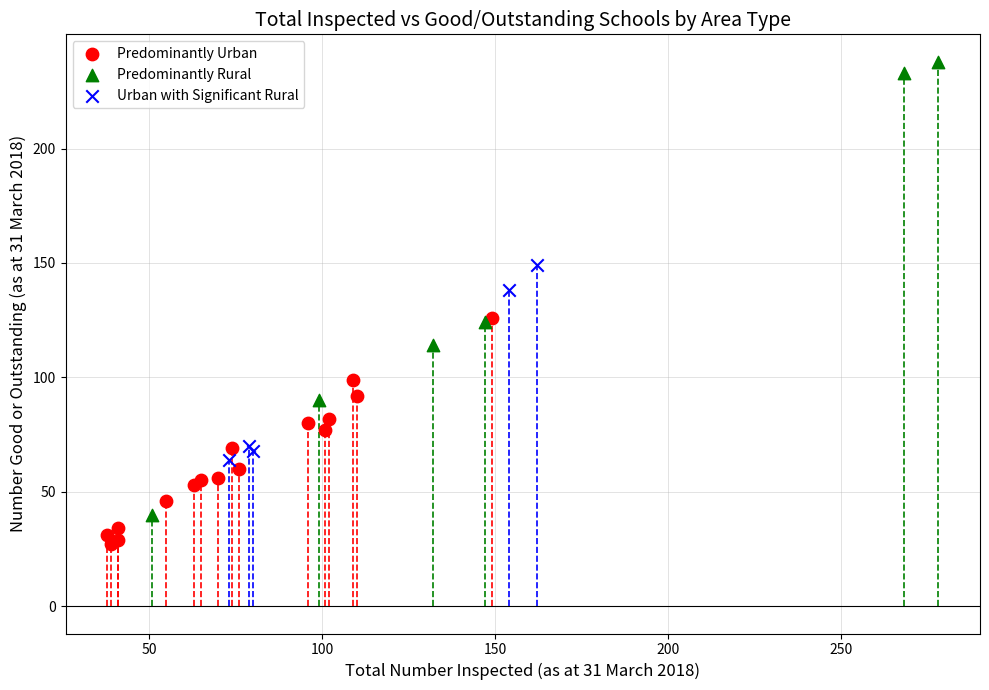

Which series reaches the minimum Y coordinate?

Predominantly Urban